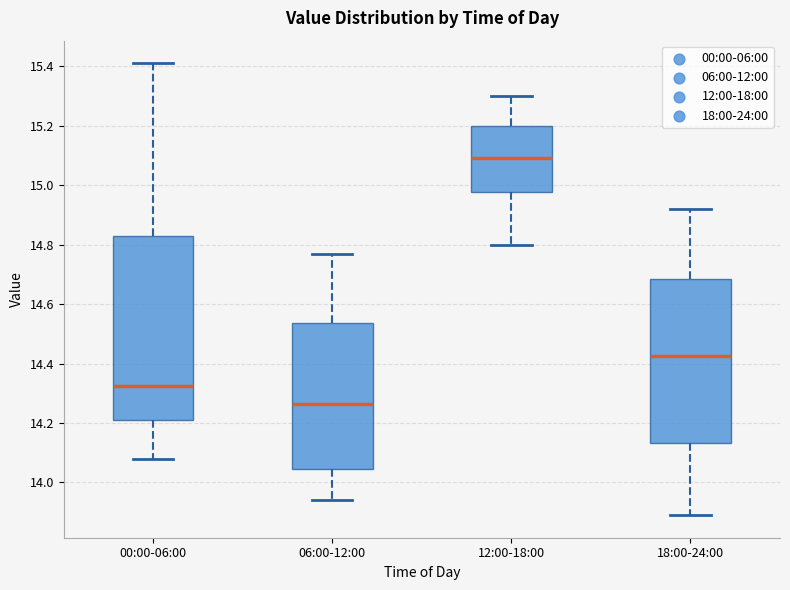

Reading left to right, transcribe this box plot: for each box, give where its median line is, the range the box spans, and where its two whiskers end, as read against the y-axis. The values are not printed on the chart, so give them approximately, as read against the axis.

00:00-06:00: median 14.32, box 14.22 to 14.84, whiskers 14.08 to 15.42
06:00-12:00: median 14.26, box 14.04 to 14.54, whiskers 13.94 to 14.78
12:00-18:00: median 15.10, box 14.98 to 15.20, whiskers 14.80 to 15.30
18:00-24:00: median 14.42, box 14.14 to 14.68, whiskers 13.90 to 14.92